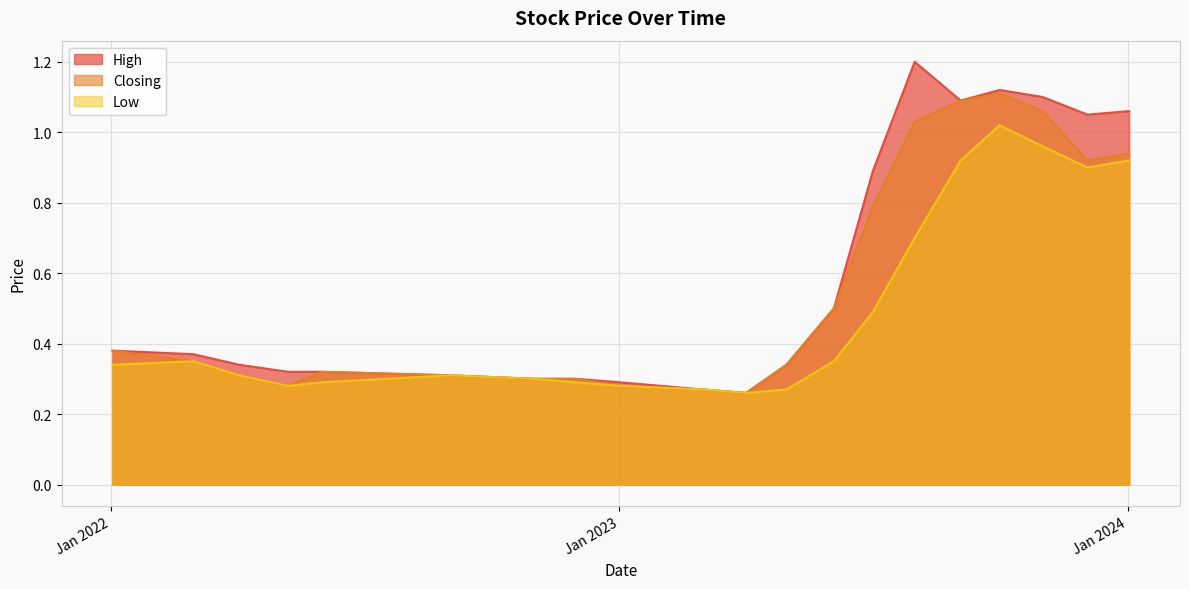

Reading left to right, list all the values displayed in this chart.

High: 02/01/2024=1.1	03/12/2023=1.1	01/11/2023=1.1	01/10/2023=1.1	03/09/2023=1.1	01/08/2023=1.2	02/07/2023=0.9	04/06/2023=0.5	01/05/2023=0.3	02/04/2023=0.3	01/03/2023=0.3	02/01/2023=0.3	01/12/2022=0.3	01/11/2022=0.3	01/09/2022=0.3	01/06/2022=0.3	08/05/2022=0.3	03/04/2022=0.3	01/03/2022=0.4	02/01/2022=0.4
Closing: 02/01/2024=0.9	03/12/2023=0.9	01/11/2023=1.1	01/10/2023=1.1	03/09/2023=1.1	01/08/2023=1.0	02/07/2023=0.8	04/06/2023=0.5	01/05/2023=0.3	02/04/2023=0.3	01/03/2023=0.3	02/01/2023=0.3	01/12/2022=0.3	01/11/2022=0.3	01/09/2022=0.3	01/06/2022=0.3	08/05/2022=0.3	03/04/2022=0.3	01/03/2022=0.3	02/01/2022=0.4
Low: 02/01/2024=0.9	03/12/2023=0.9	01/11/2023=1.0	01/10/2023=1.0	03/09/2023=0.9	01/08/2023=0.7	02/07/2023=0.5	04/06/2023=0.3	01/05/2023=0.3	02/04/2023=0.3	01/03/2023=0.3	02/01/2023=0.3	01/12/2022=0.3	01/11/2022=0.3	01/09/2022=0.3	01/06/2022=0.3	08/05/2022=0.3	03/04/2022=0.3	01/03/2022=0.3	02/01/2022=0.3